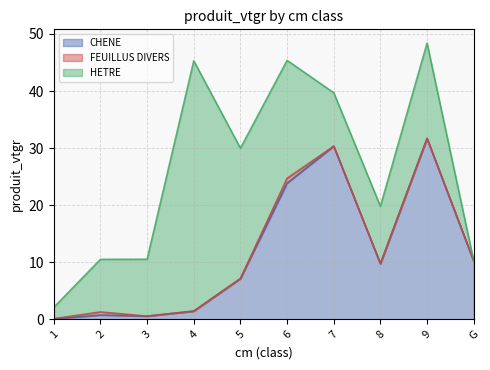

What is the label of the 10th point from the right?

1